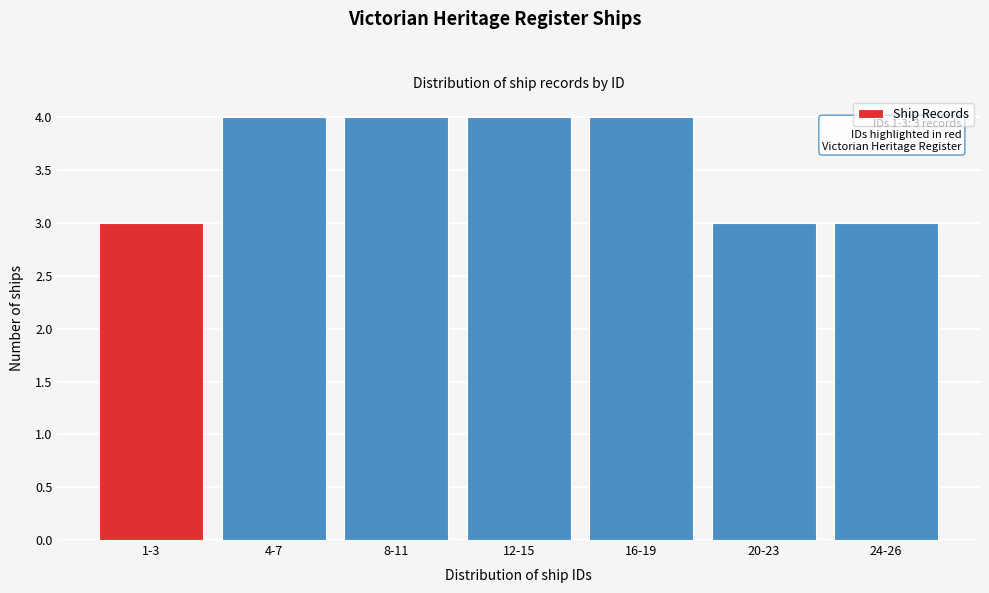

Reading left to right, list all the values displayed in this chart.

3	4	4	4	4	3	3